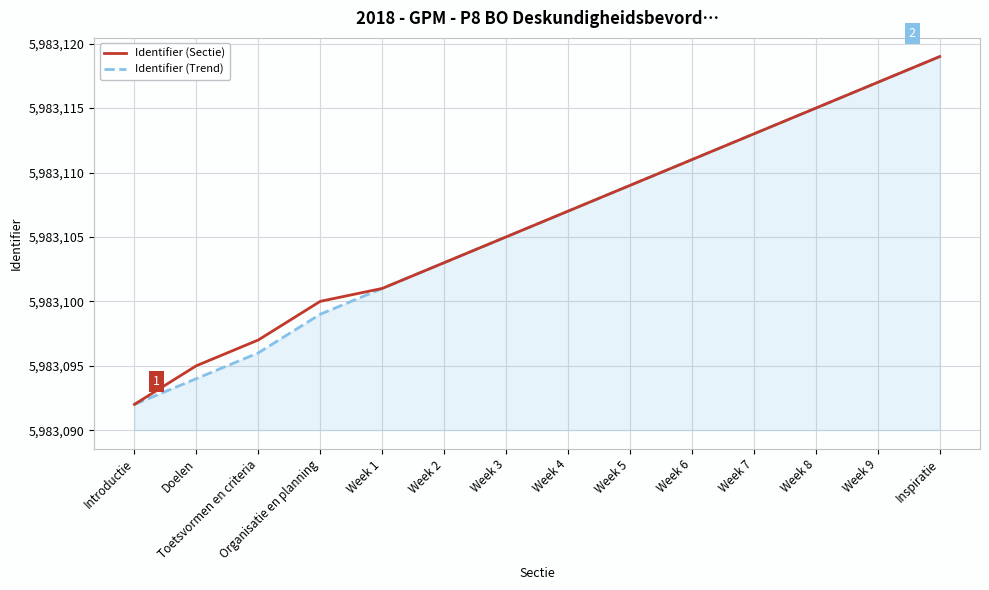

Is the value of Identifier (Sectie) at Week 4 greater than the value of Identifier (Trend) at Week 8?

No